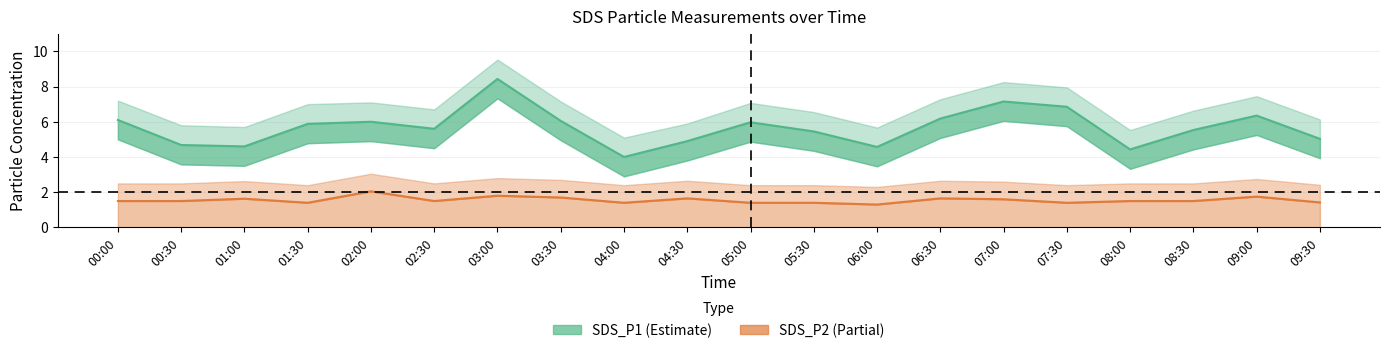

Which series has the largest total across all categories?

SDS_P1_upper